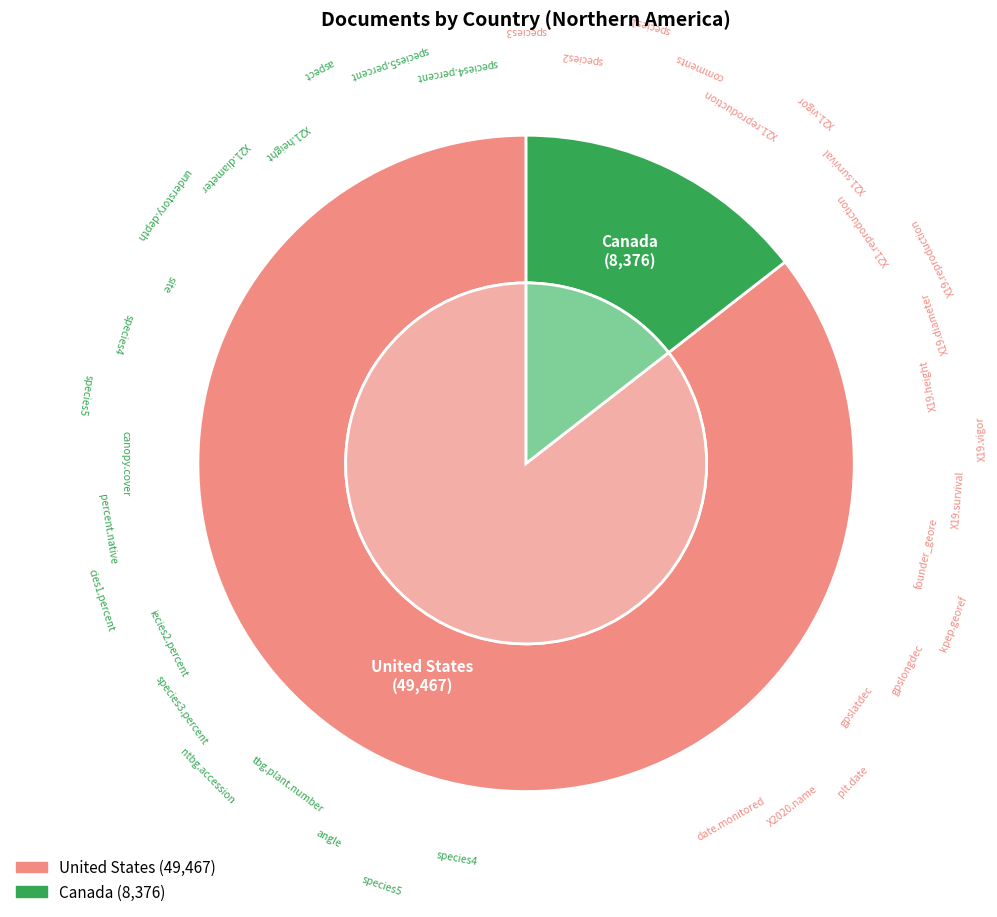

What percentage is the United States slice, to the nearest percent?

86%